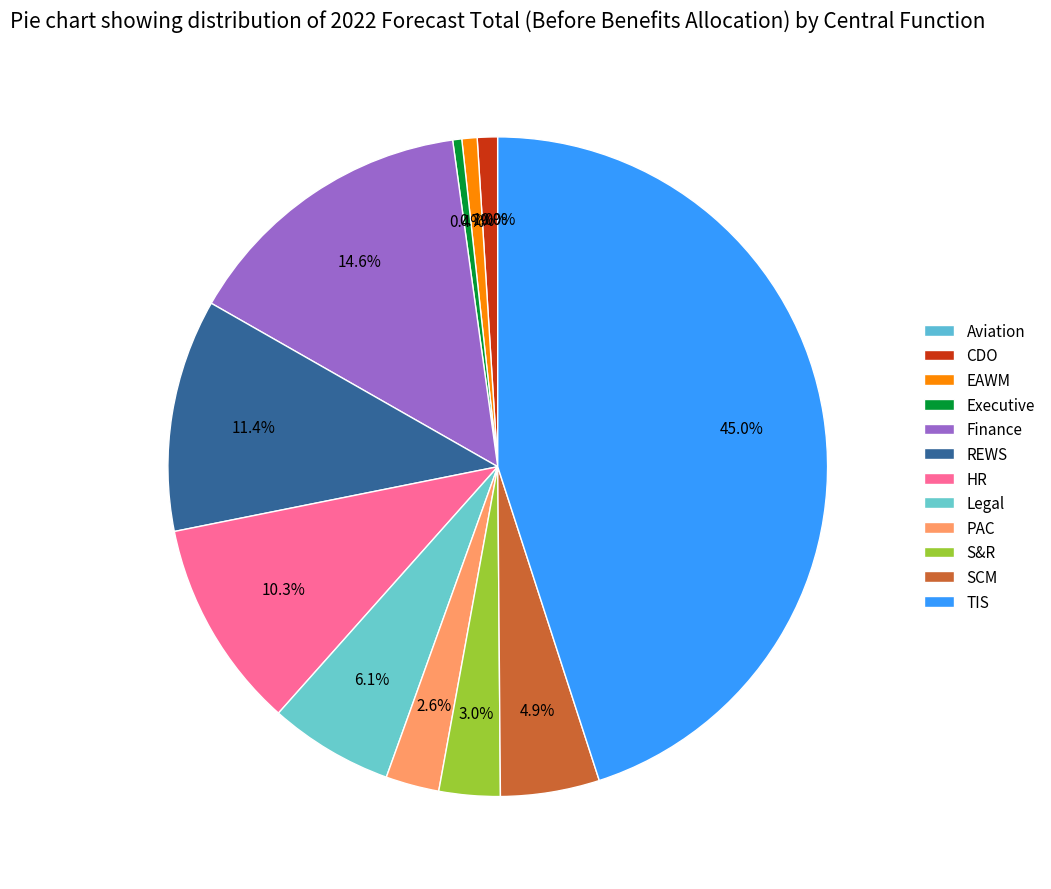

Is the sum of EAWM and TIS greater than half?

No